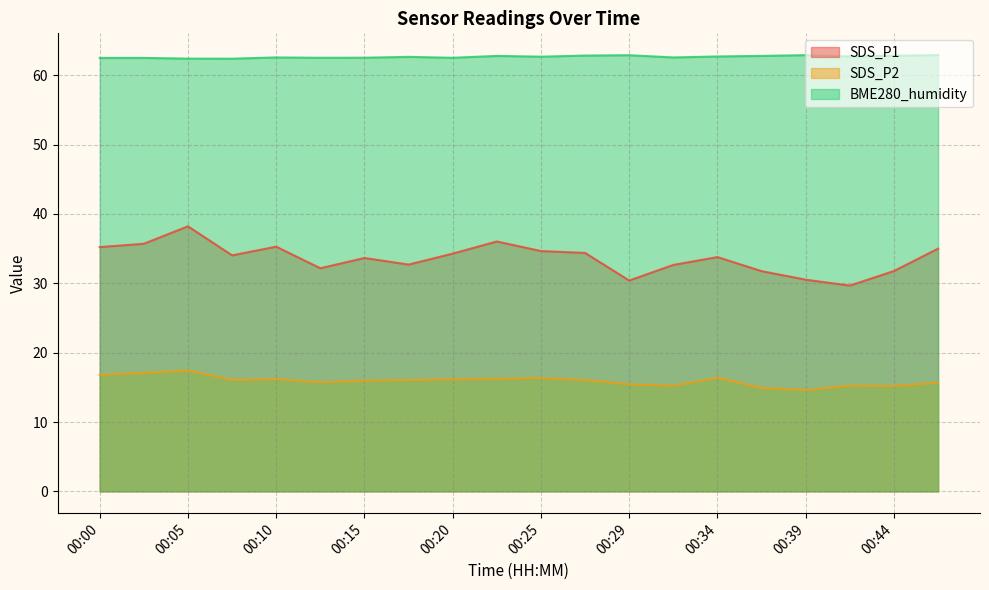

What is the difference between the highest and lowest values at 00:37?

47.9